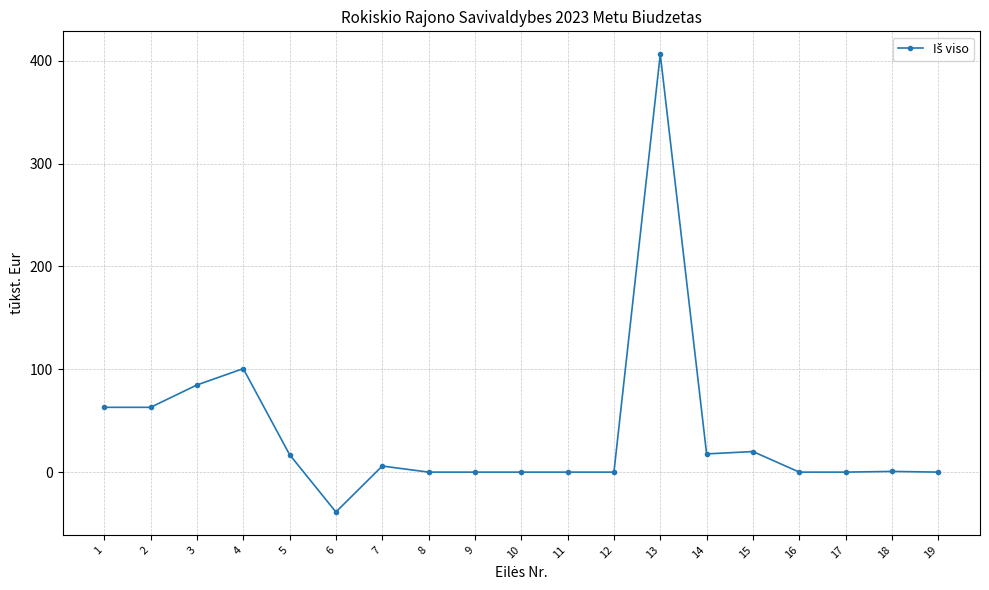

Where is the first local maximum?

4